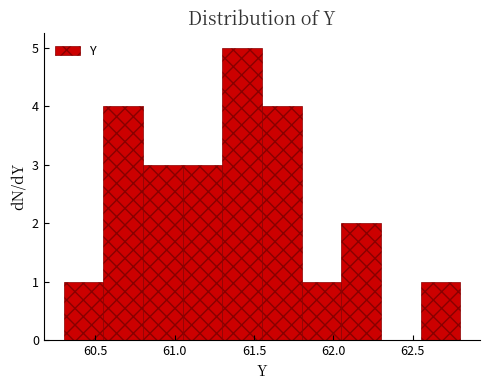

Reading left to right, transcribe this chart: for each bar, give the range it covers on the x-axis and its height. The values are not printed on the chart, so give them approximately, as read against the axis.

60.30 to 60.55: 1
60.55 to 60.80: 4
60.80 to 61.05: 3
61.05 to 61.30: 3
61.30 to 61.55: 5
61.55 to 61.80: 4
61.80 to 62.05: 1
62.05 to 62.30: 2
62.30 to 62.55: 0
62.55 to 62.80: 1